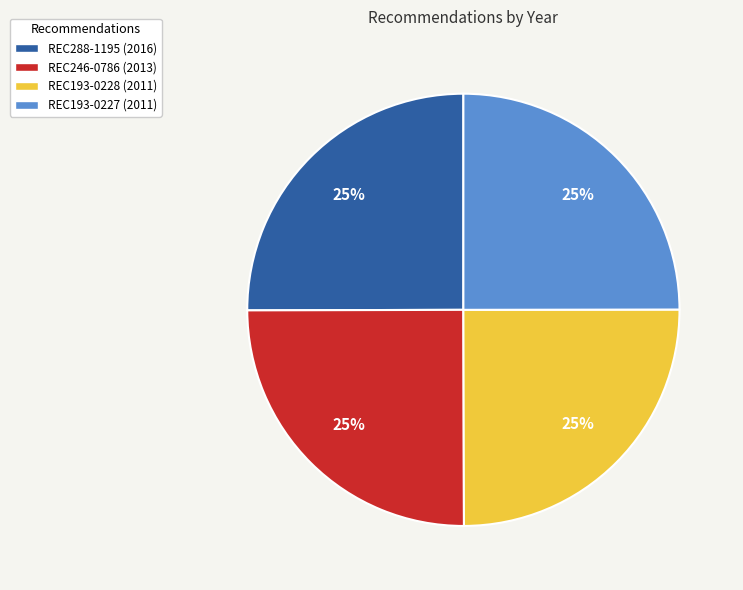

The REC246-0786 slice represents 17% of the pie. True or false?

False